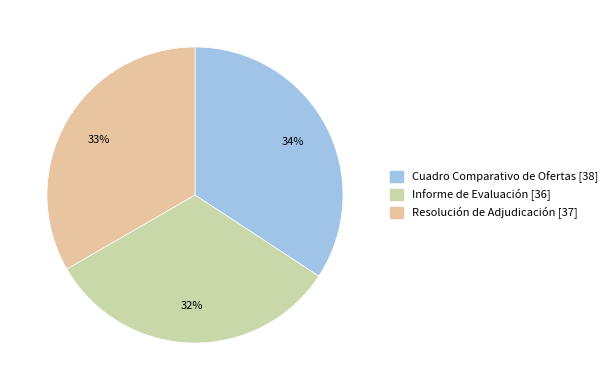

What is the total percentage of Cuadro Comparativo de Ofertas [38] and Informe de Evaluación [36]?

66.7%